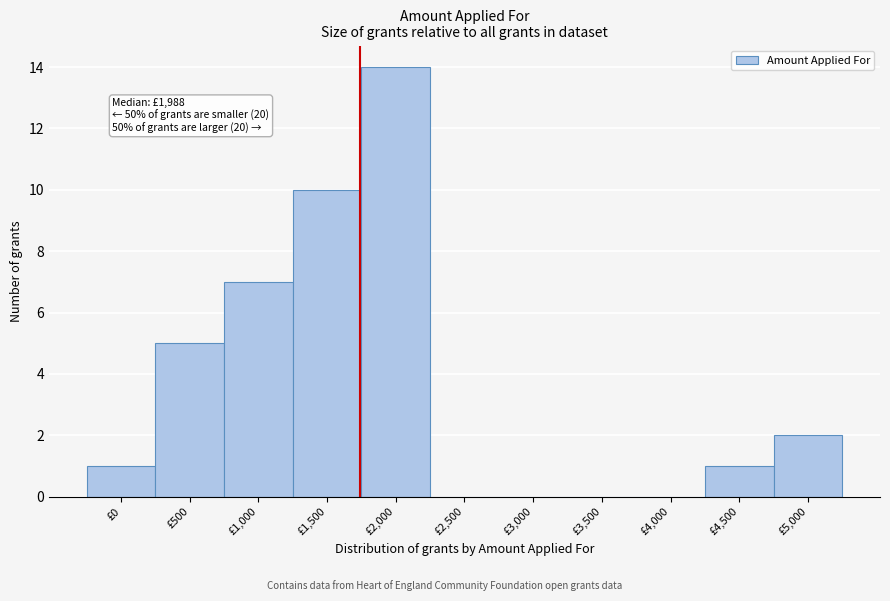

Reading left to right, transcribe all the data shown in this chart.

£0=1	£500=5	£1,000=7	£1,500=10	£2,000=14	£2,500=0	£3,000=0	£3,500=0	£4,000=0	£4,500=1	£5,000=2